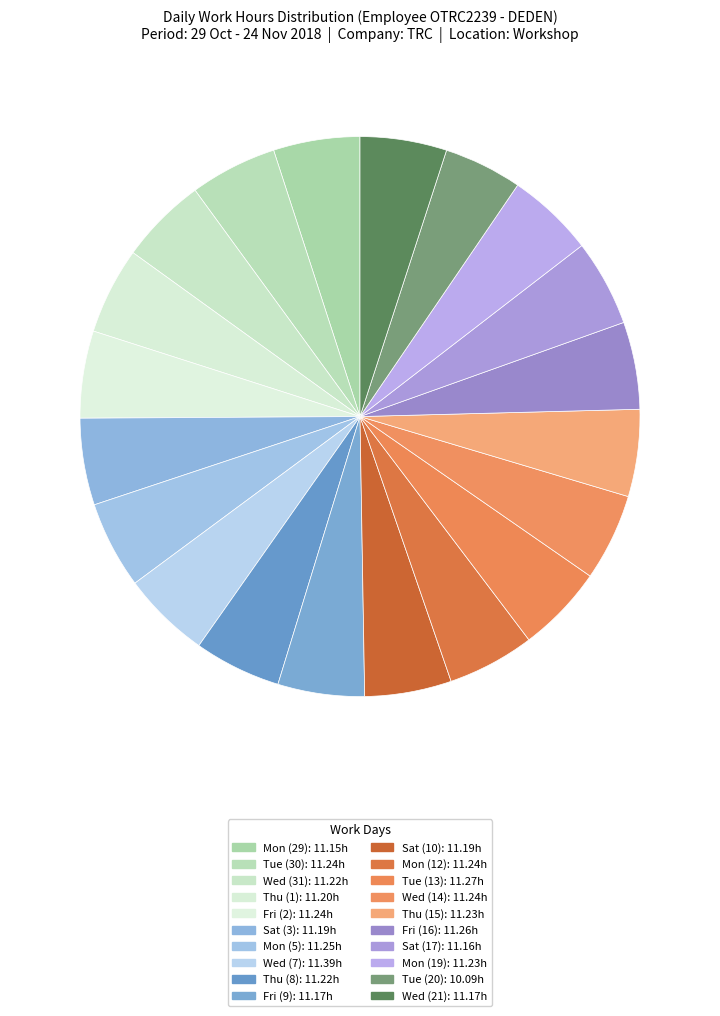

Does Thu (15) represent more than half of the total?

No